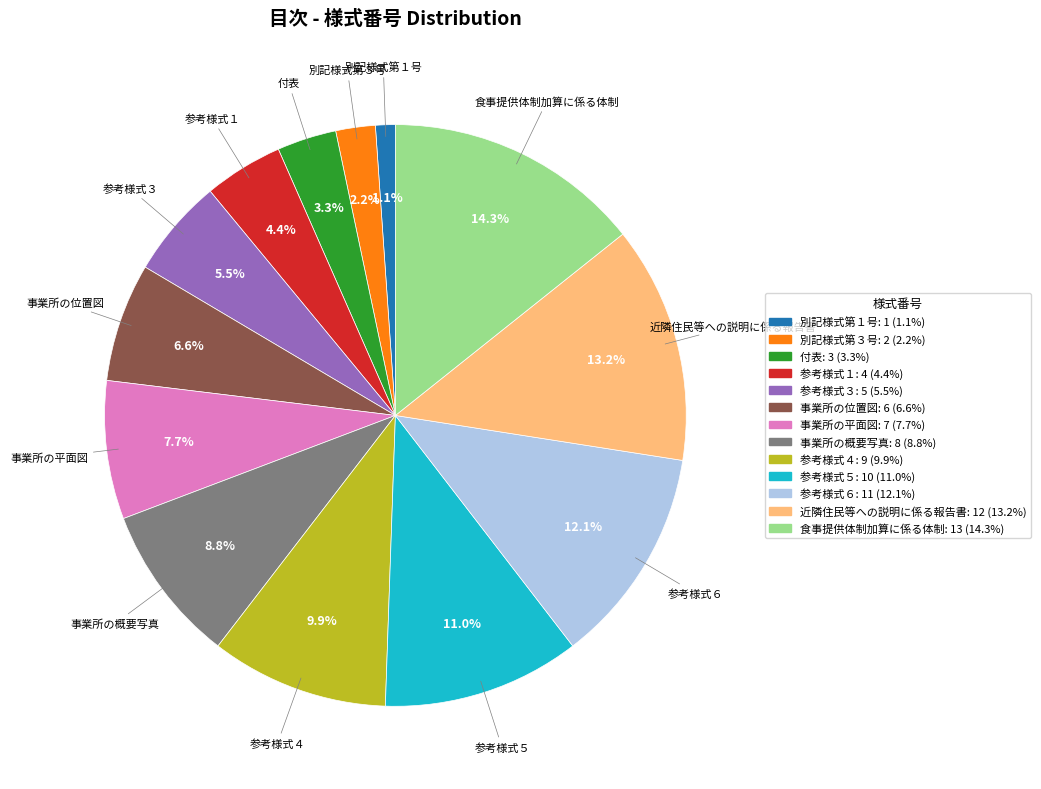

Which has a higher value, 事業所の概要写真 or 参考様式６?

参考様式６